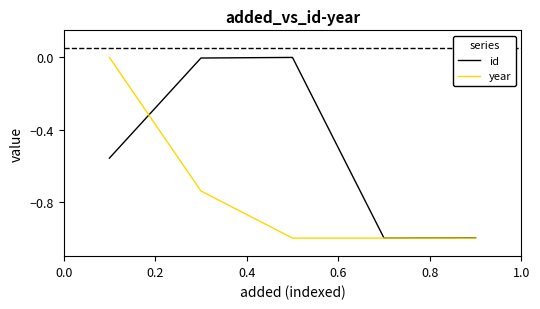

Which series has the largest total across all categories?

id